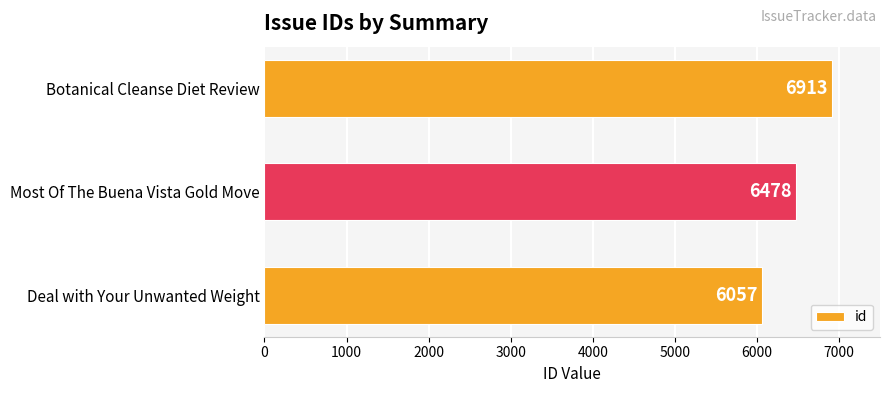

Reading bottom to top, transcribe all the data shown in this chart.

6057	6478	6913